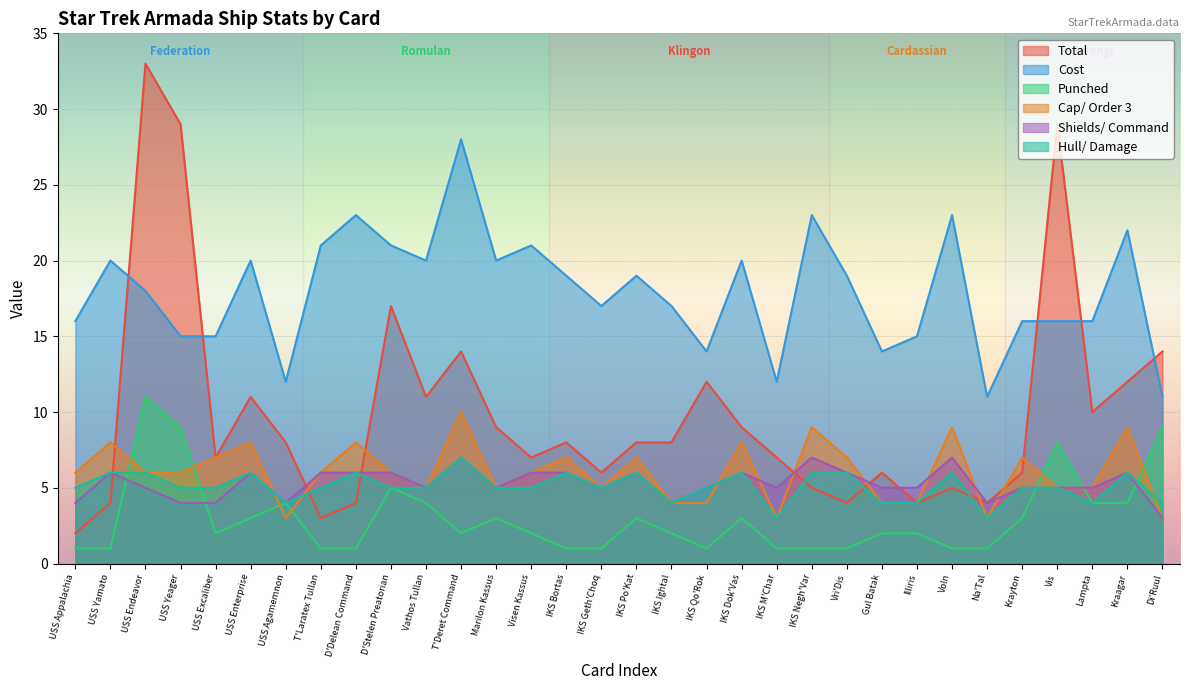

Where is Punched nearest to the value 6?

D'Stelen Preatorian